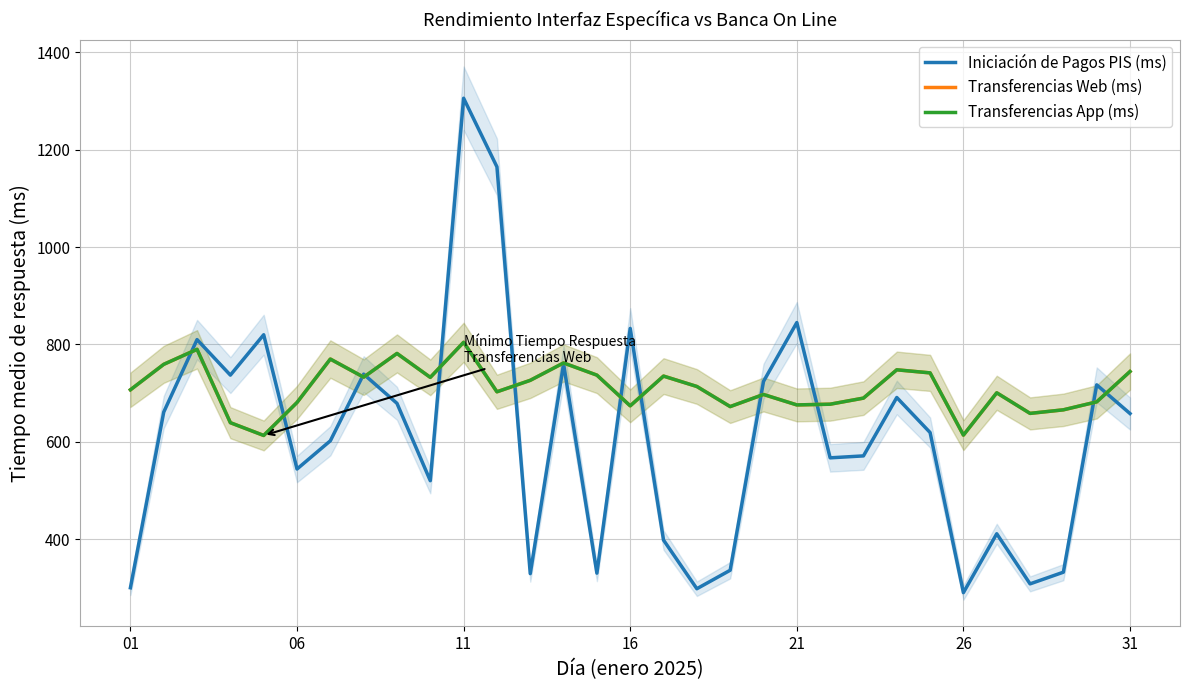

Is the value of Transferencias Web (ms) at 30 greater than the value of Transferencias App (ms) at 8?

No